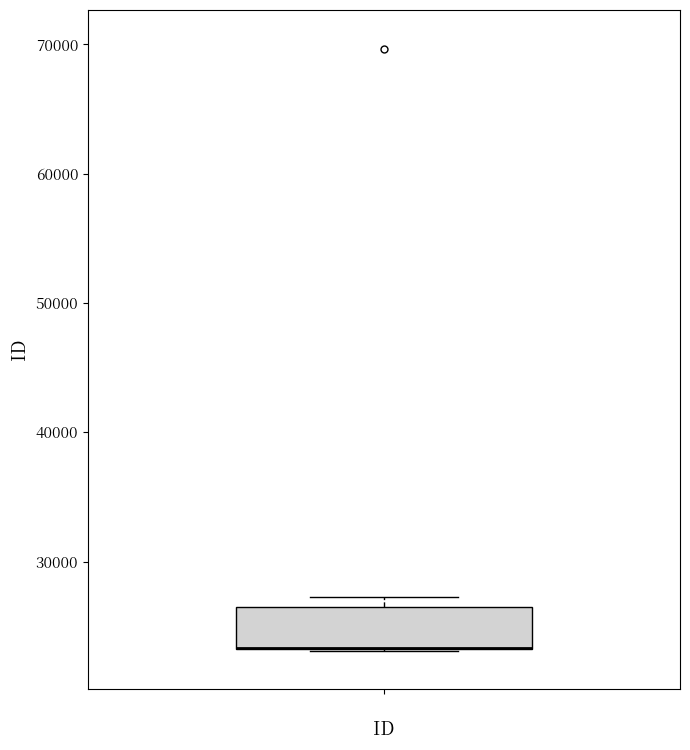

Transcribe this box plot: give where the median line is, the range the box spans, and where the two whiskers end, as read against the y-axis. The values are not printed on the chart, so give them approximately, as read against the axis.

median 23000 (drawn on the box's lower edge), box 23000 to 27000, whiskers 23000 to 27000 (just above the box's upper edge)